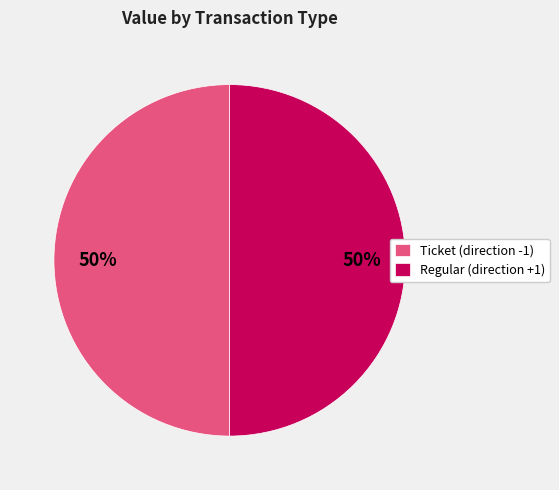

What is the ratio of the value at Ticket (direction -1) to the value at Regular (direction +1)?

1.0